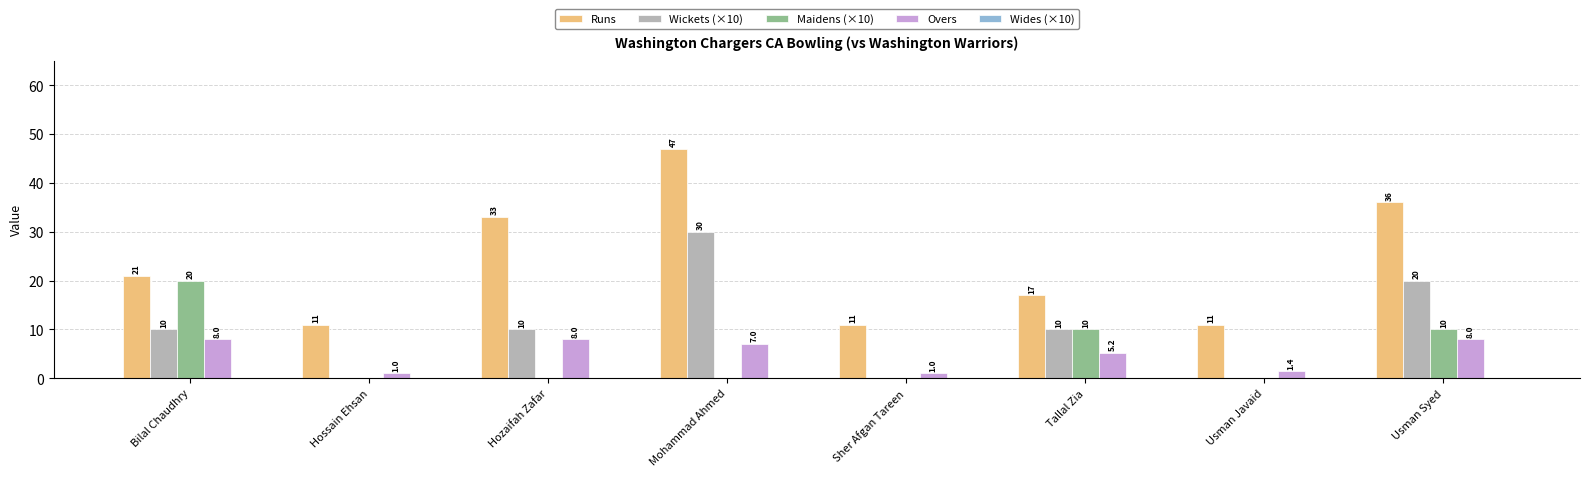

What value does the Overs series have at Sher Afgan Tareen?

1.0